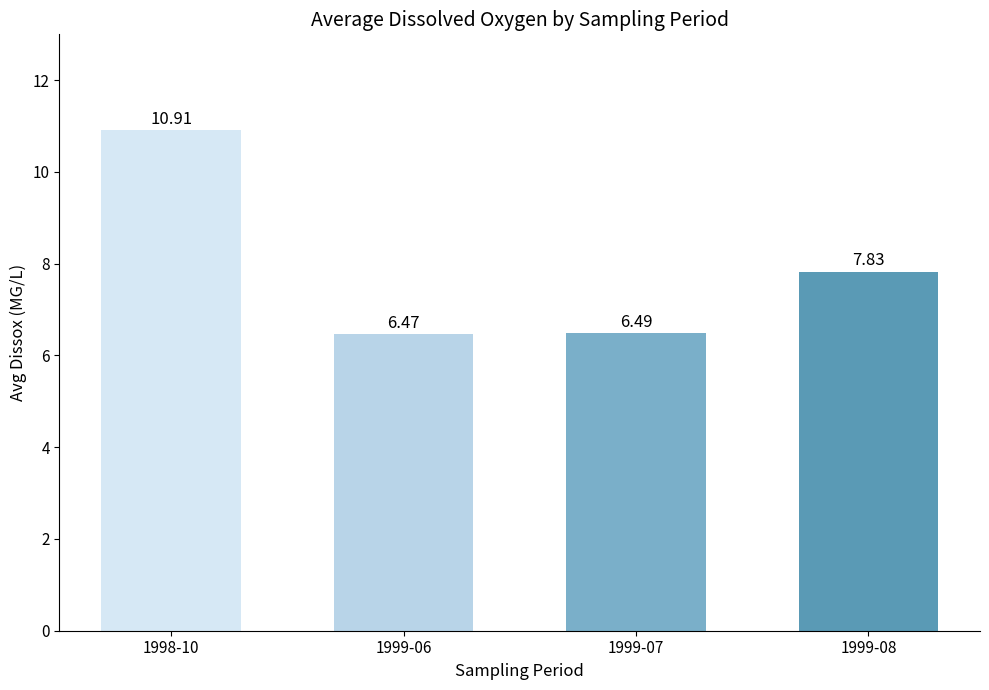

Is it true that the value at 1999-06 is 1.8?

False